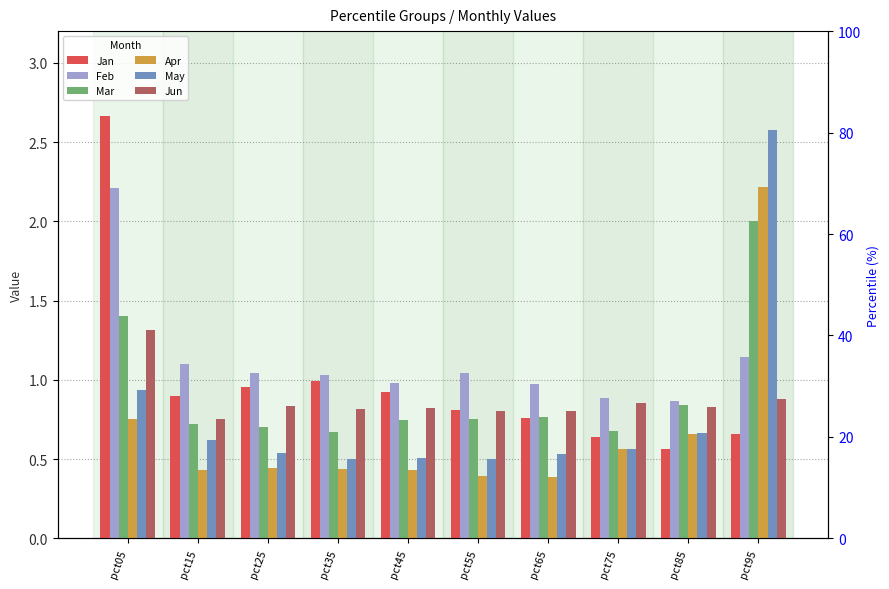

What is the difference between the Jun values at pct35 and pct95?

0.1